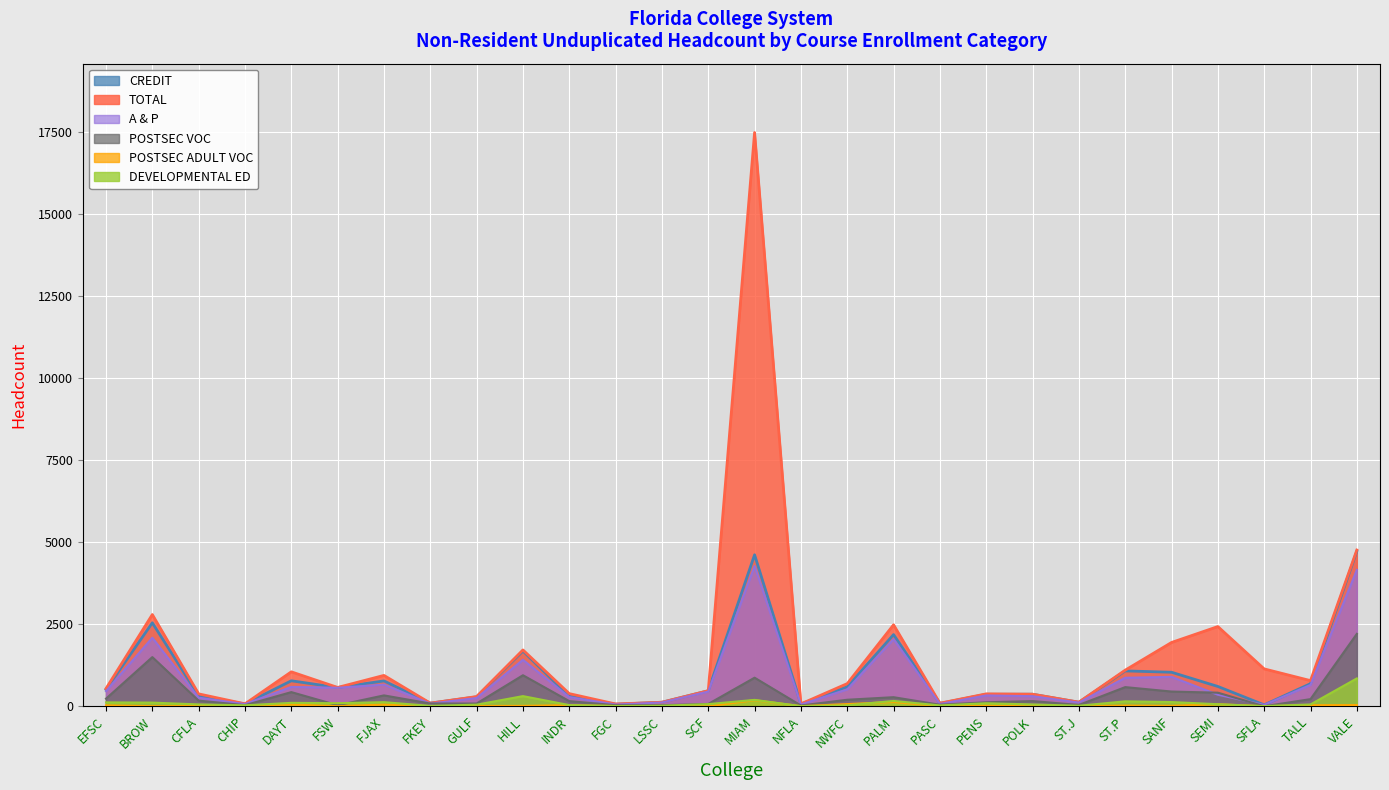

Rank the series by their maximum value, from highest to lowest.

TOTAL, CREDIT, A & P, POSTSEC VOC, DEVELOPMENTAL ED, POSTSEC ADULT VOC